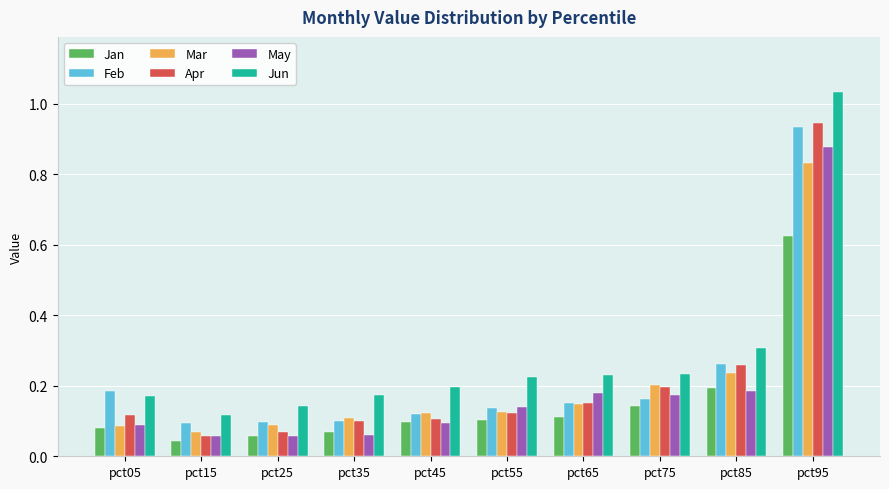

Are the bars grouped side by side (vs. stacked)?

Yes